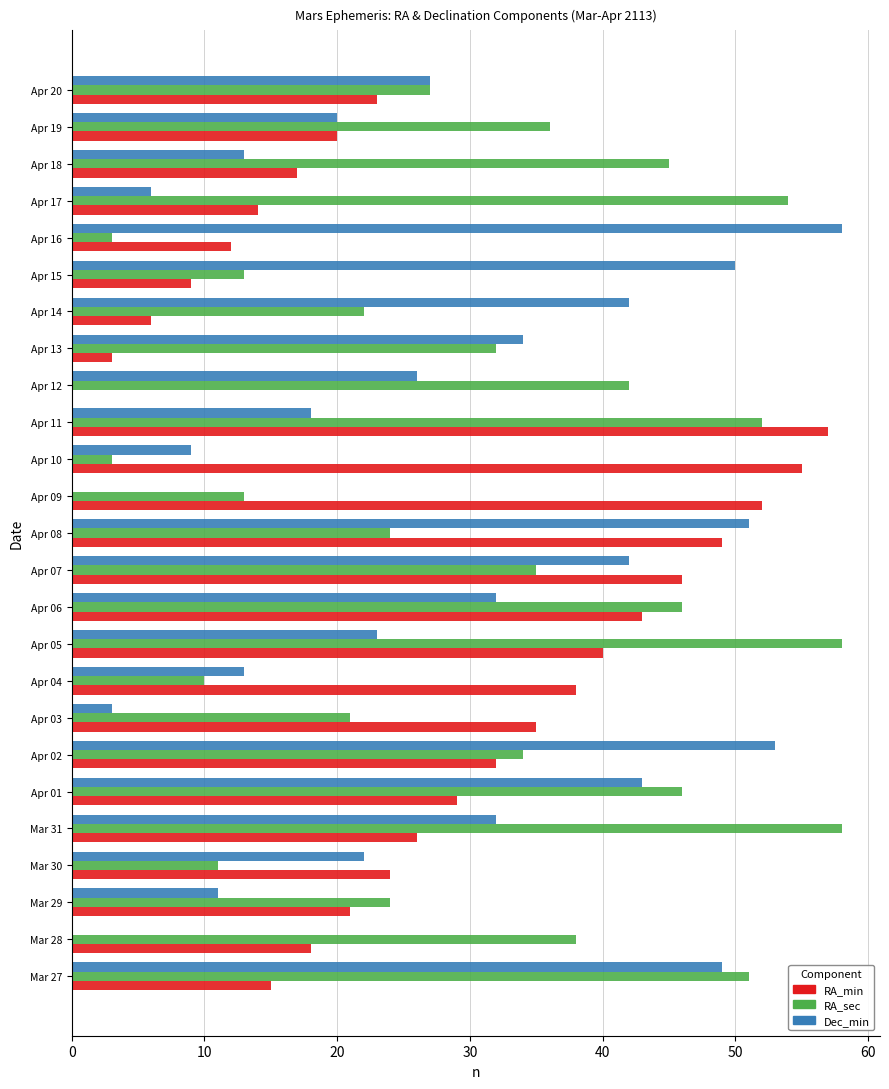

The RA_sec series shows 8 at Apr 13. True or false?

False